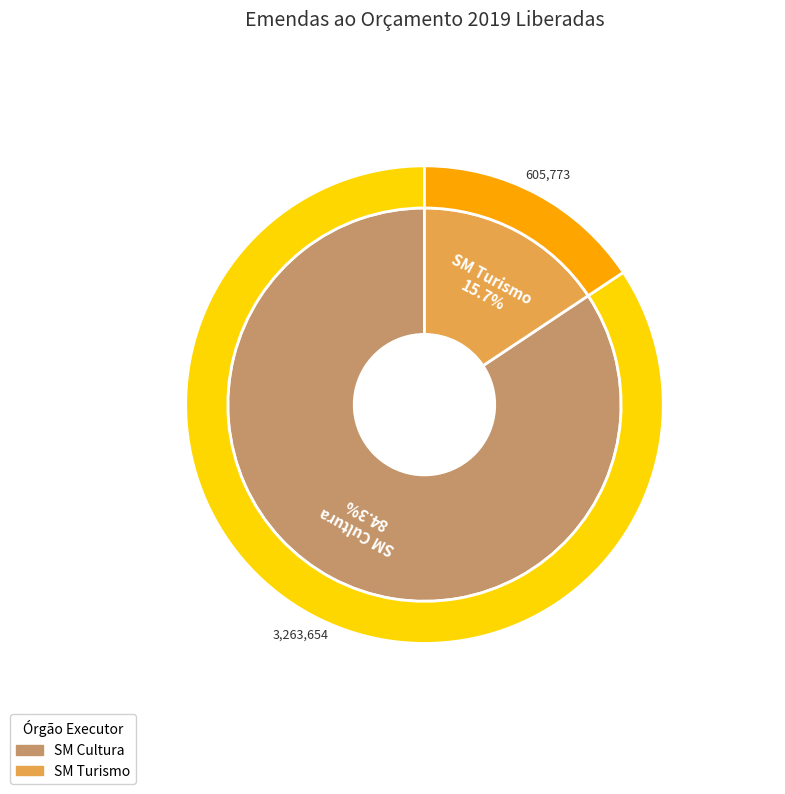

What percentage is the SM Cultura slice, to the nearest percent?

84%